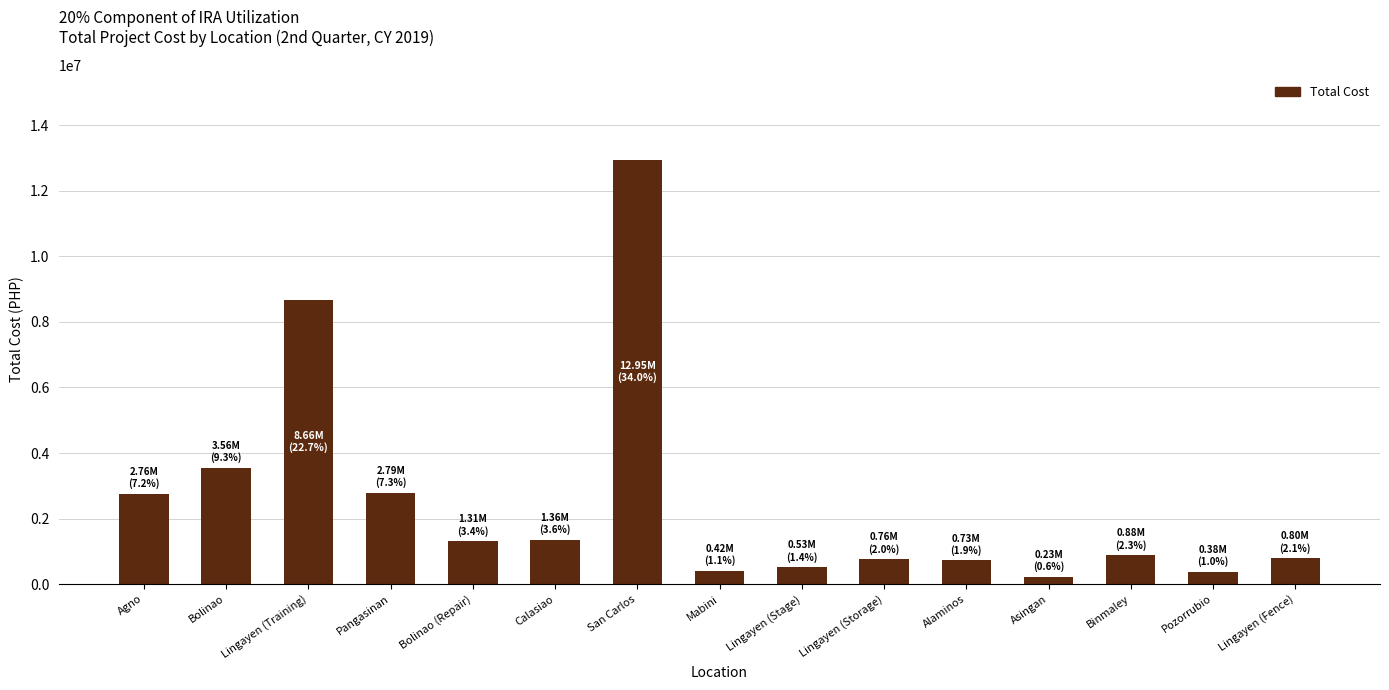

What is the greatest value displayed?

12953254.9